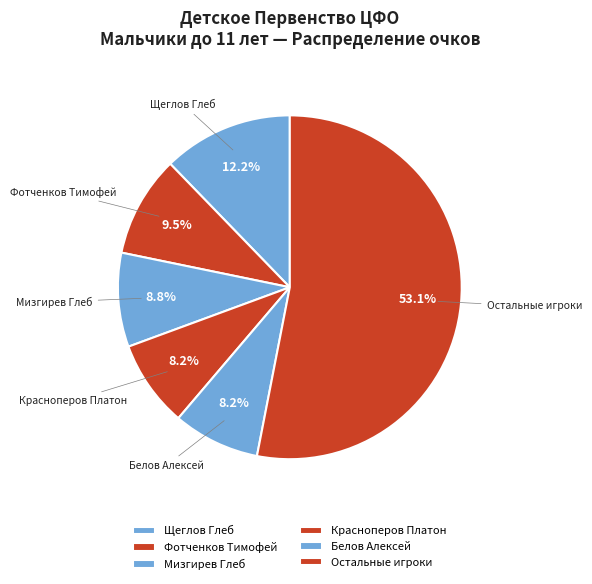

Between Остальные игроки and Мизгирев Глеб, which is larger?

Остальные игроки